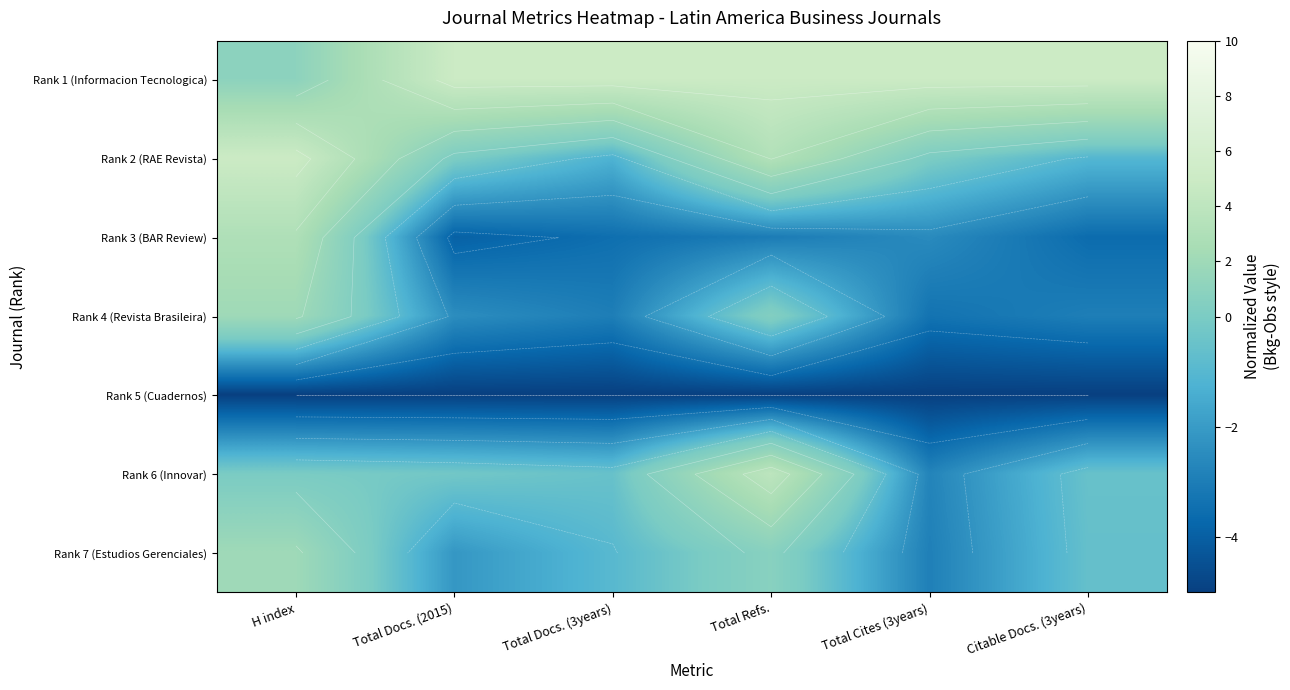

What is the average value of the Rank 1 (Informacion Tecnologica) series?

4.3